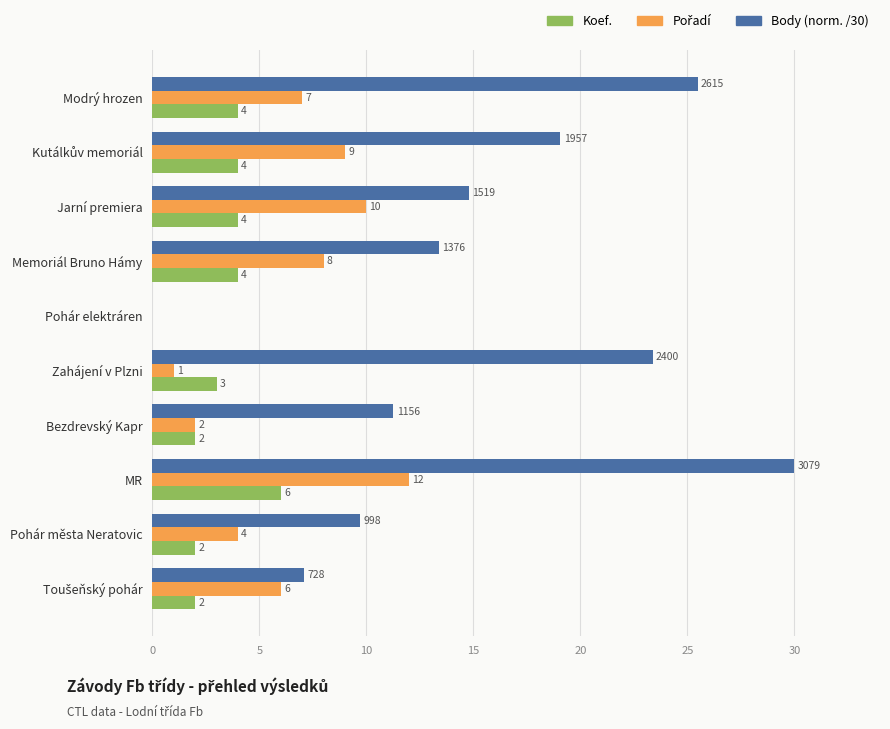

Is it true that Koef. equals 10.2 at MR?

False